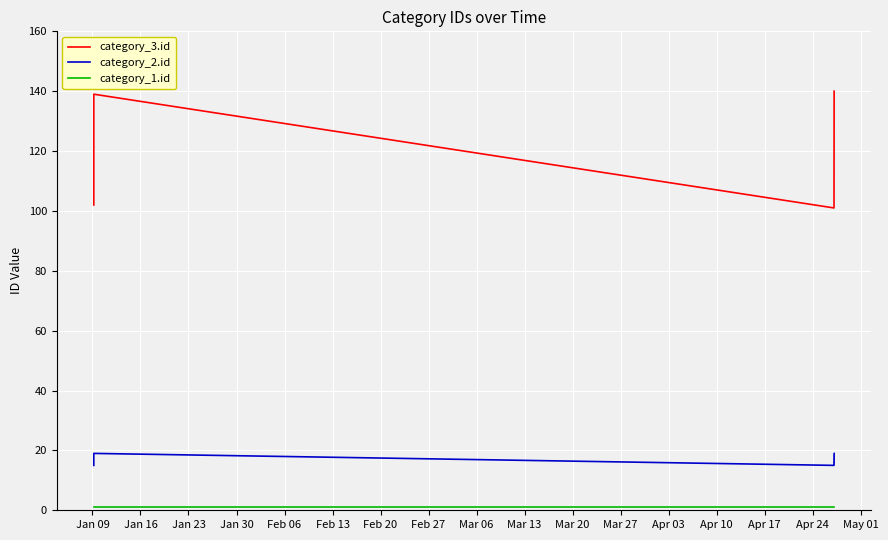

Which series changed the most between Jan 23 and Apr 10?

category_3.id